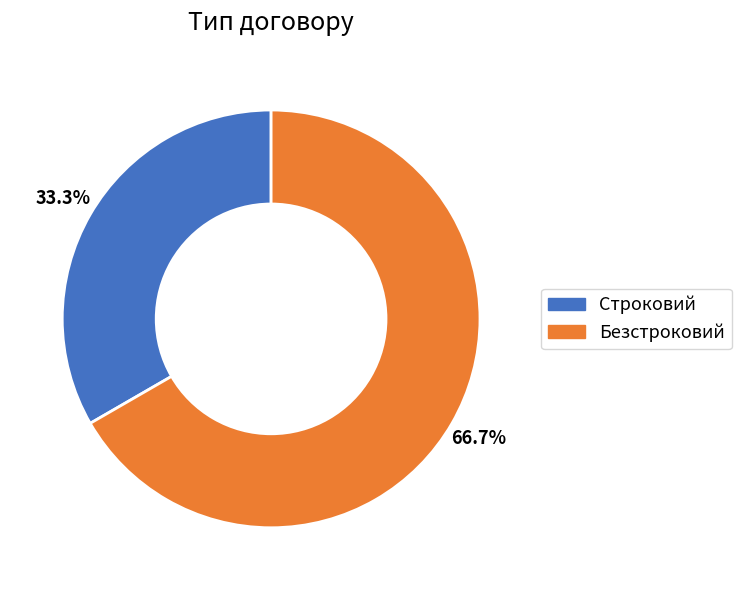

The Строковий slice represents 39% of the pie. True or false?

False